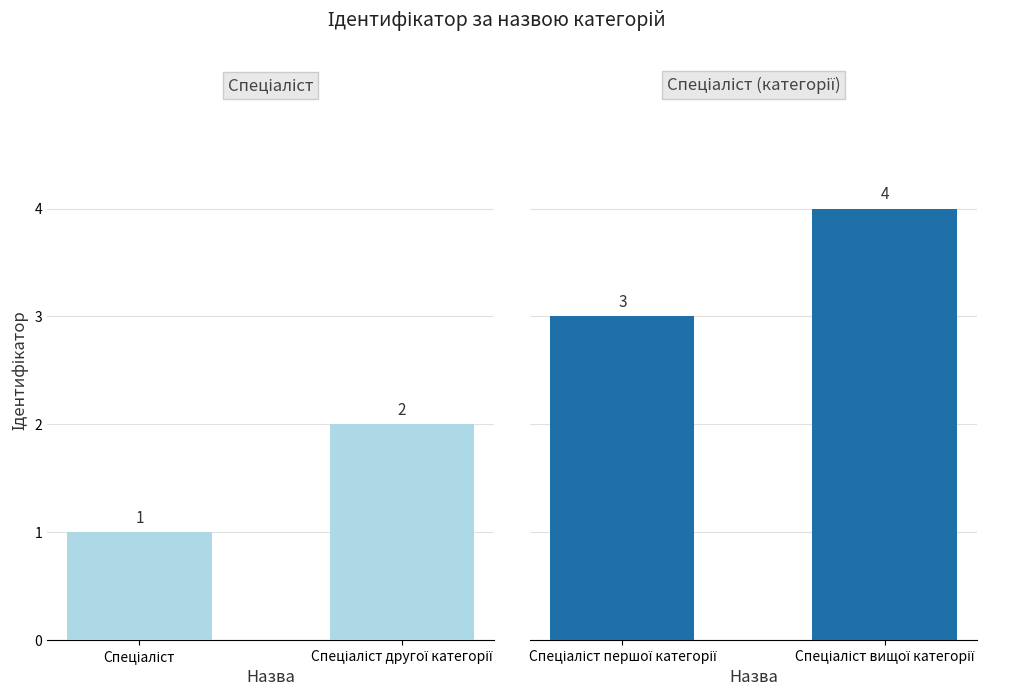

What is the difference between the Спеціаліст першої / вищої категорії values at Спеціаліст першої категорії and Спеціаліст вищої категорії?

1